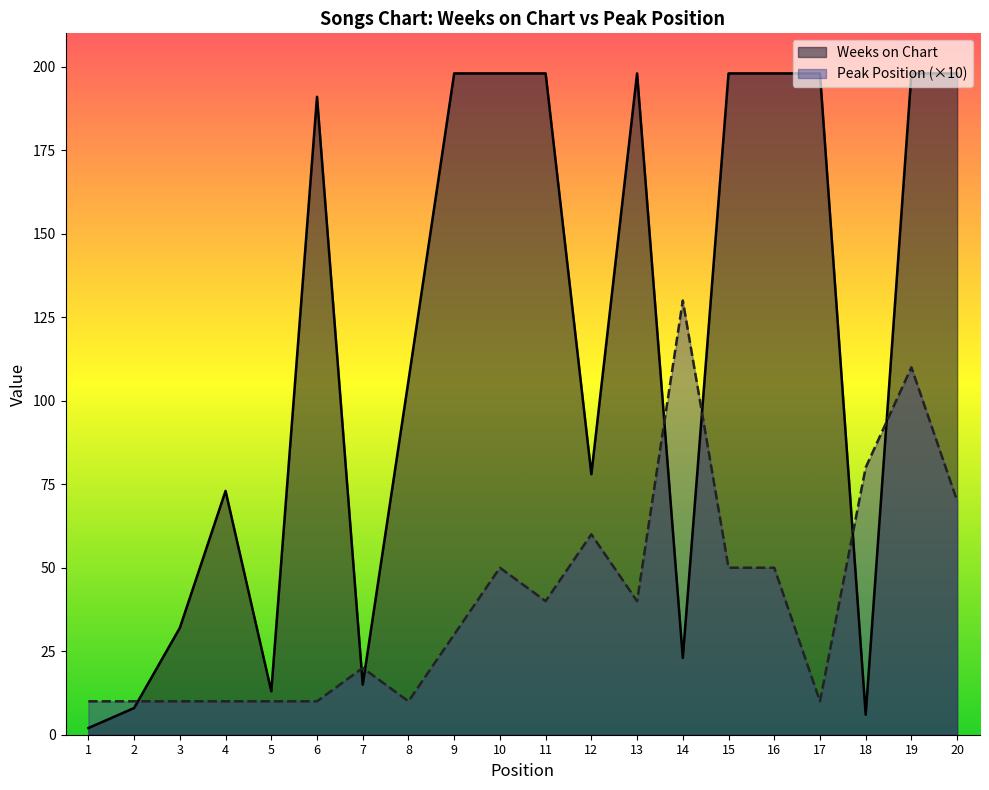

How many data points in Peak Position are less than 40?

10